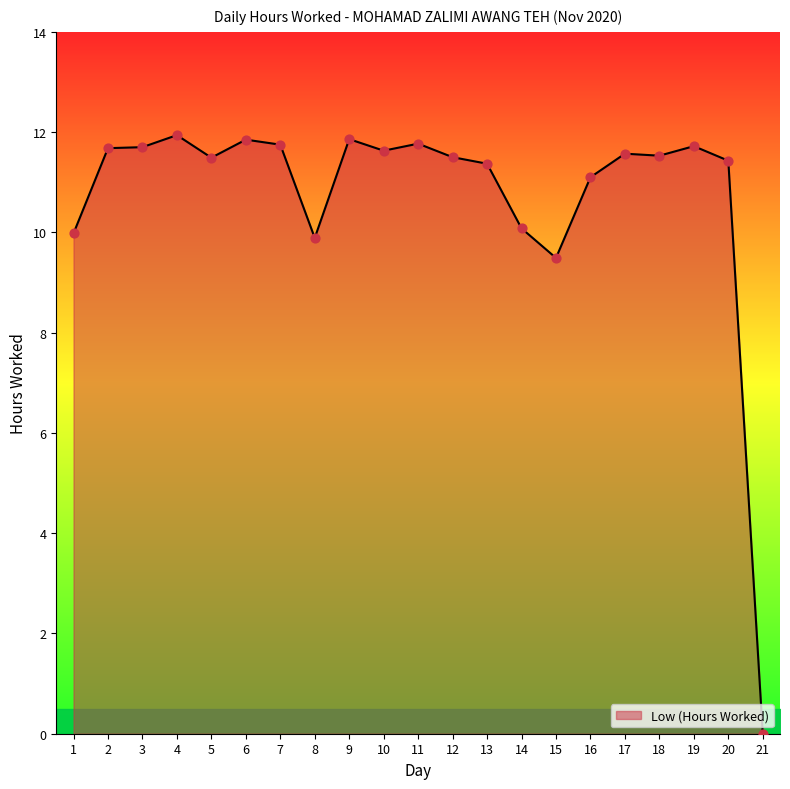

Between 11 and 13, which is larger?

11